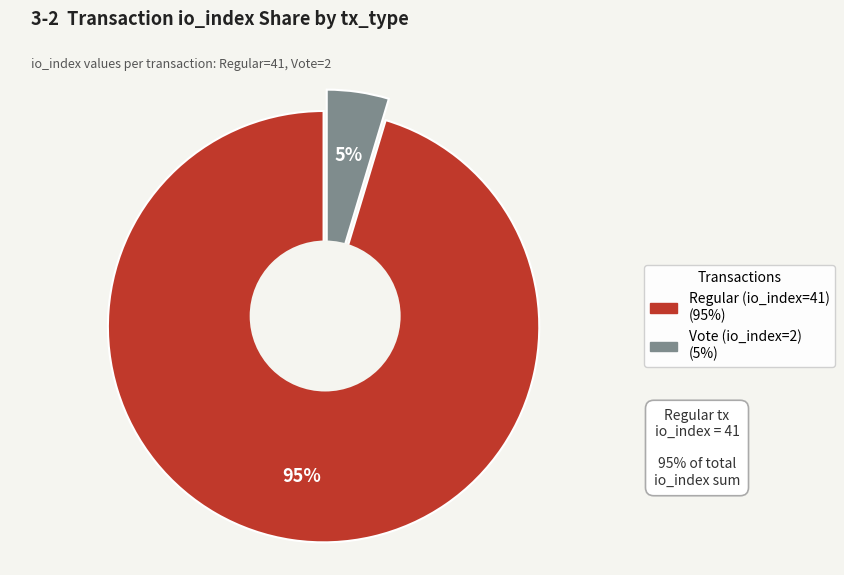

To the nearest percent, what portion does Vote (io_index=2) represent?

5%